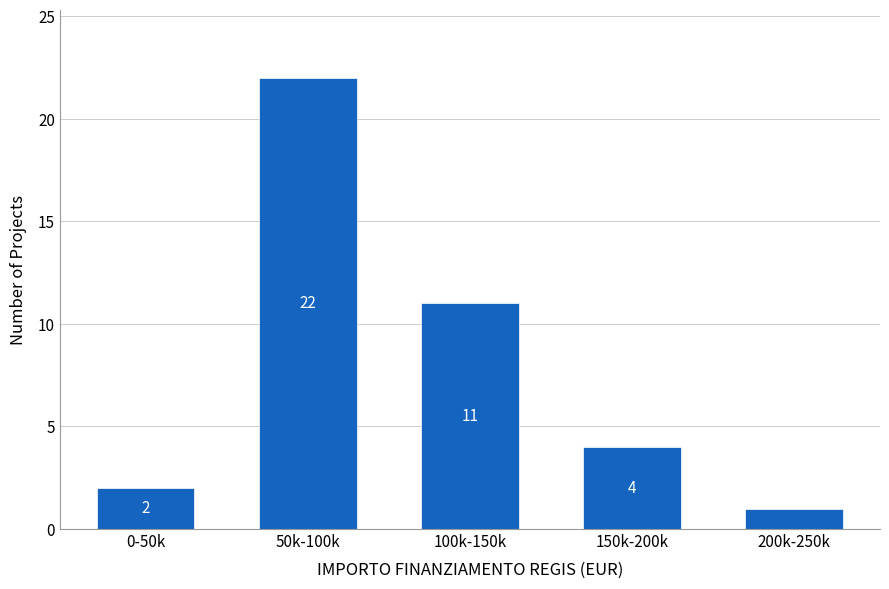

Reading right to left, list all the values displayed in this chart.

1	4	11	22	2